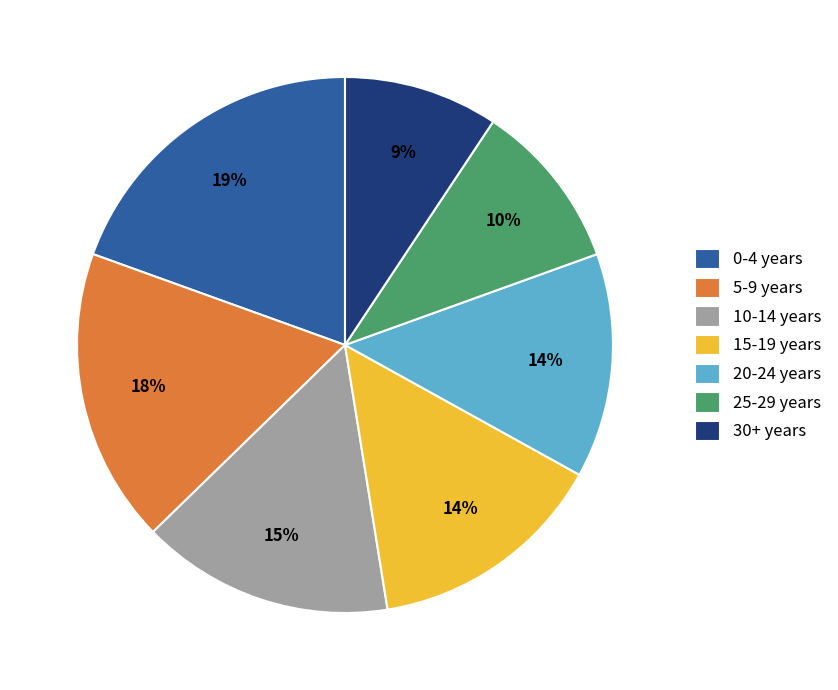

How many slices are in this pie chart?

7